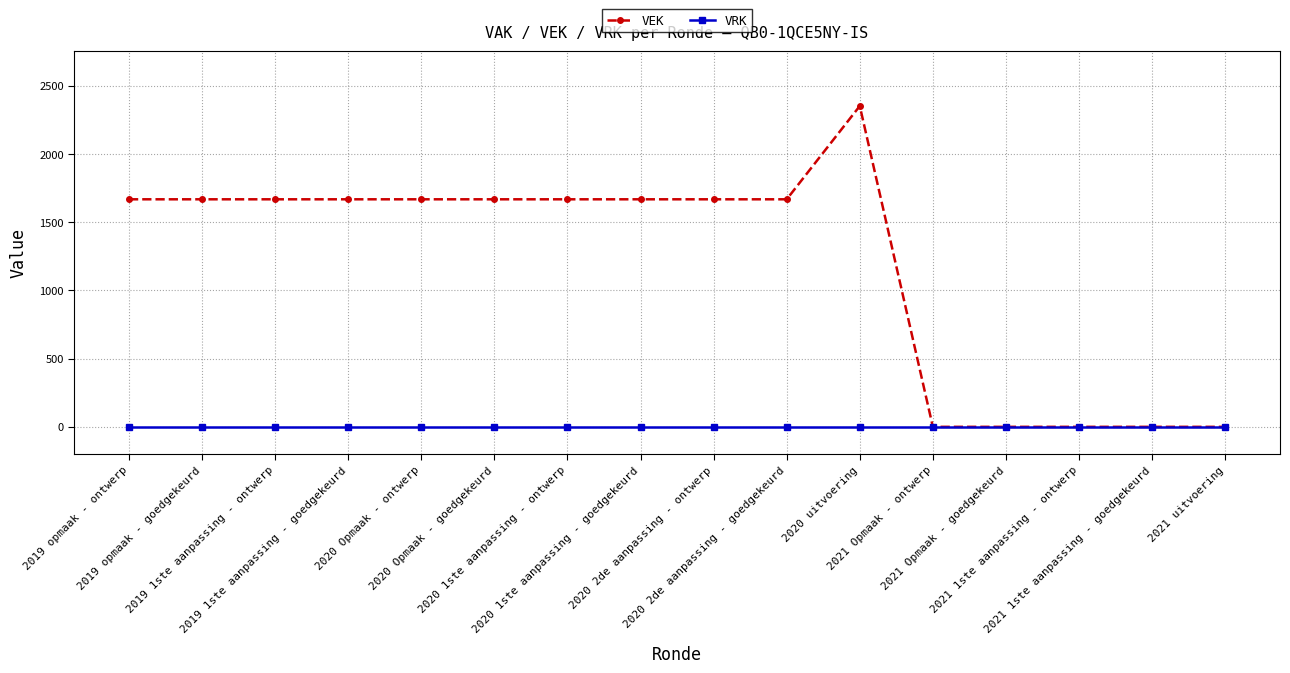

The value of VRK at 2020 2de aanpassing - ontwerp is 0. True or false?

True